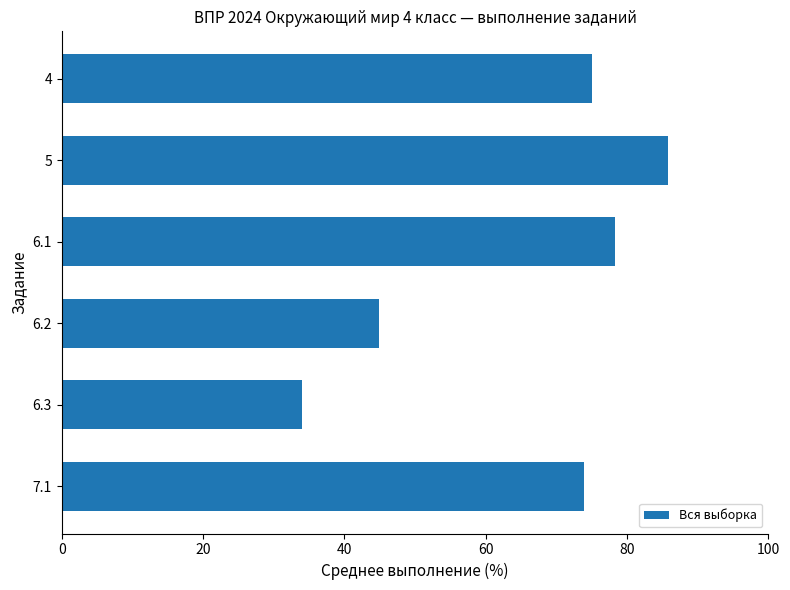

How many data points are less than 75?

3